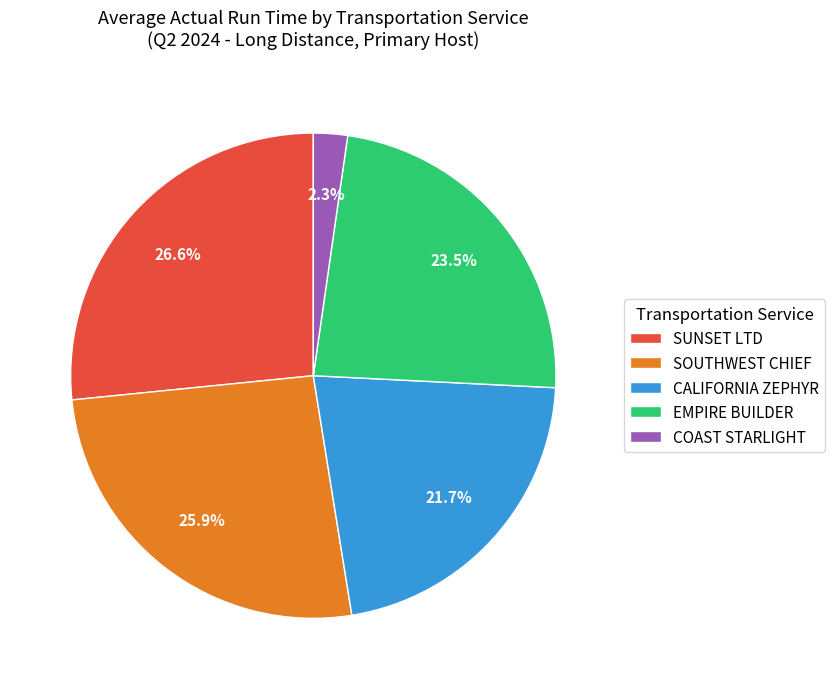

Count the number of slices in the pie.

5